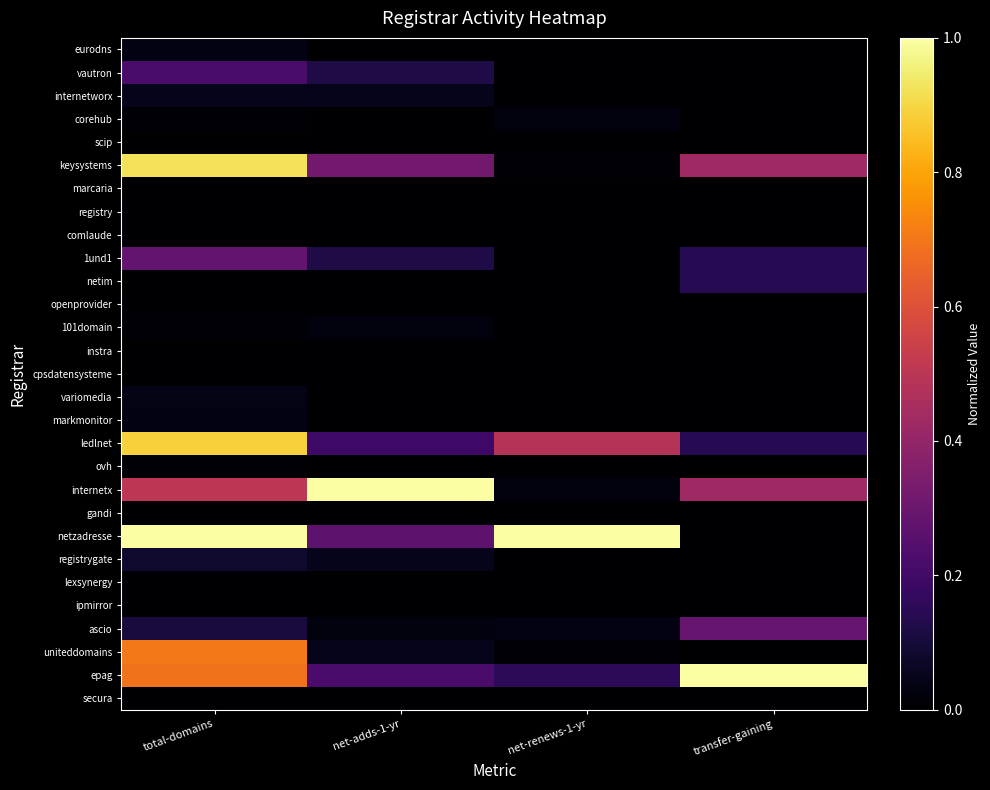

Reading left to right, extract all data points from this chart.

eurodns: total-domains=0.0	net-adds-1-yr=0.0	net-renews-1-yr=0.0	transfer-gaining=0.0
vautron: total-domains=0.2	net-adds-1-yr=0.1	net-renews-1-yr=0.0	transfer-gaining=0.0
internetworx: total-domains=0.0	net-adds-1-yr=0.0	net-renews-1-yr=0.0	transfer-gaining=0.0
corehub: total-domains=0.0	net-adds-1-yr=0.0	net-renews-1-yr=0.0	transfer-gaining=0.0
scip: total-domains=0.0	net-adds-1-yr=0.0	net-renews-1-yr=0.0	transfer-gaining=0.0
keysystems: total-domains=0.9	net-adds-1-yr=0.3	net-renews-1-yr=0.0	transfer-gaining=0.4
marcaria: total-domains=0.0	net-adds-1-yr=0.0	net-renews-1-yr=0.0	transfer-gaining=0.0
registry: total-domains=0.0	net-adds-1-yr=0.0	net-renews-1-yr=0.0	transfer-gaining=0.0
comlaude: total-domains=0.0	net-adds-1-yr=0.0	net-renews-1-yr=0.0	transfer-gaining=0.0
1und1: total-domains=0.3	net-adds-1-yr=0.1	net-renews-1-yr=0.0	transfer-gaining=0.1
netim: total-domains=0.0	net-adds-1-yr=0.0	net-renews-1-yr=0.0	transfer-gaining=0.1
openprovider: total-domains=0.0	net-adds-1-yr=0.0	net-renews-1-yr=0.0	transfer-gaining=0.0
101domain: total-domains=0.0	net-adds-1-yr=0.0	net-renews-1-yr=0.0	transfer-gaining=0.0
instra: total-domains=0.0	net-adds-1-yr=0.0	net-renews-1-yr=0.0	transfer-gaining=0.0
cpsdatensysteme: total-domains=0.0	net-adds-1-yr=0.0	net-renews-1-yr=0.0	transfer-gaining=0.0
variomedia: total-domains=0.0	net-adds-1-yr=0.0	net-renews-1-yr=0.0	transfer-gaining=0.0
markmonitor: total-domains=0.0	net-adds-1-yr=0.0	net-renews-1-yr=0.0	transfer-gaining=0.0
ledlnet: total-domains=0.9	net-adds-1-yr=0.2	net-renews-1-yr=0.5	transfer-gaining=0.1
ovh: total-domains=0.0	net-adds-1-yr=0.0	net-renews-1-yr=0.0	transfer-gaining=0.0
internetx: total-domains=0.5	net-adds-1-yr=1.0	net-renews-1-yr=0.0	transfer-gaining=0.4
gandi: total-domains=0.0	net-adds-1-yr=0.0	net-renews-1-yr=0.0	transfer-gaining=0.0
netzadresse: total-domains=1.0	net-adds-1-yr=0.3	net-renews-1-yr=1.0	transfer-gaining=0.0
registrygate: total-domains=0.1	net-adds-1-yr=0.0	net-renews-1-yr=0.0	transfer-gaining=0.0
lexsynergy: total-domains=0.0	net-adds-1-yr=0.0	net-renews-1-yr=0.0	transfer-gaining=0.0
ipmirror: total-domains=0.0	net-adds-1-yr=0.0	net-renews-1-yr=0.0	transfer-gaining=0.0
ascio: total-domains=0.1	net-adds-1-yr=0.0	net-renews-1-yr=0.0	transfer-gaining=0.3
uniteddomains: total-domains=0.7	net-adds-1-yr=0.0	net-renews-1-yr=0.0	transfer-gaining=0.0
epag: total-domains=0.7	net-adds-1-yr=0.2	net-renews-1-yr=0.2	transfer-gaining=1.0
secura: total-domains=0.0	net-adds-1-yr=0.0	net-renews-1-yr=0.0	transfer-gaining=0.0